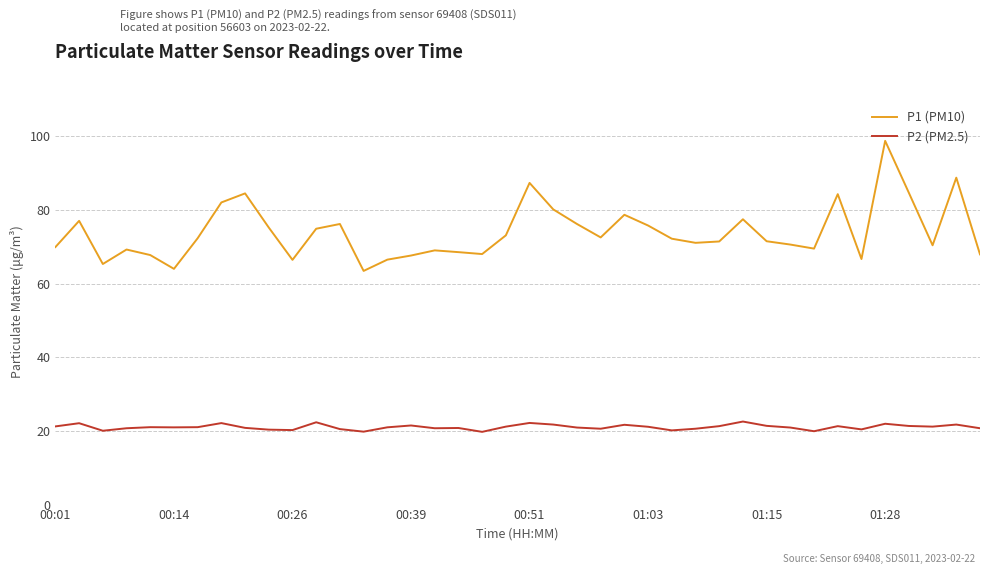

What is the minimum value for P2 (PM2.5)?

19.8